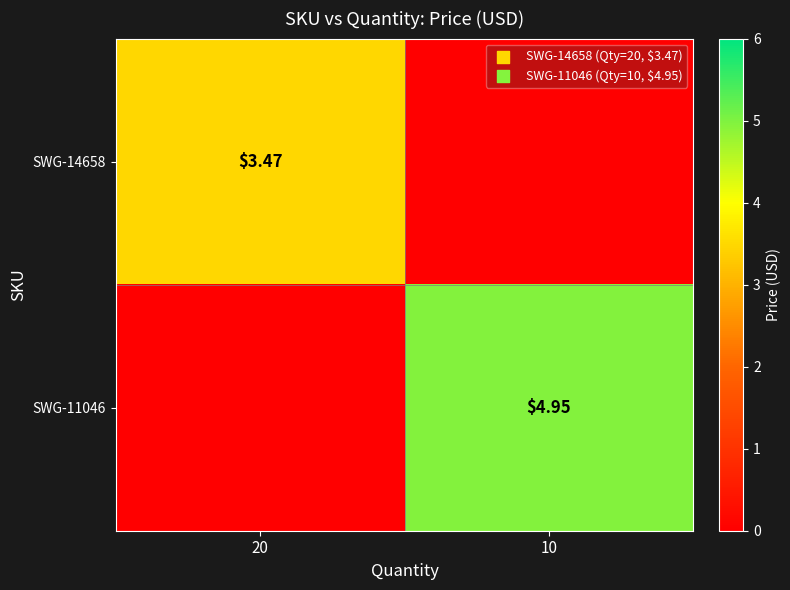

How many values in SWG-11046 are above zero?

1